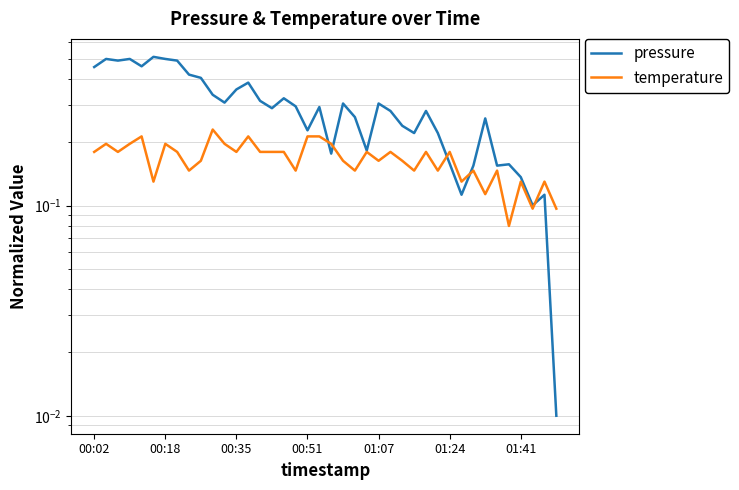

True or false: pressure has a value of 0.3 at 21.

True